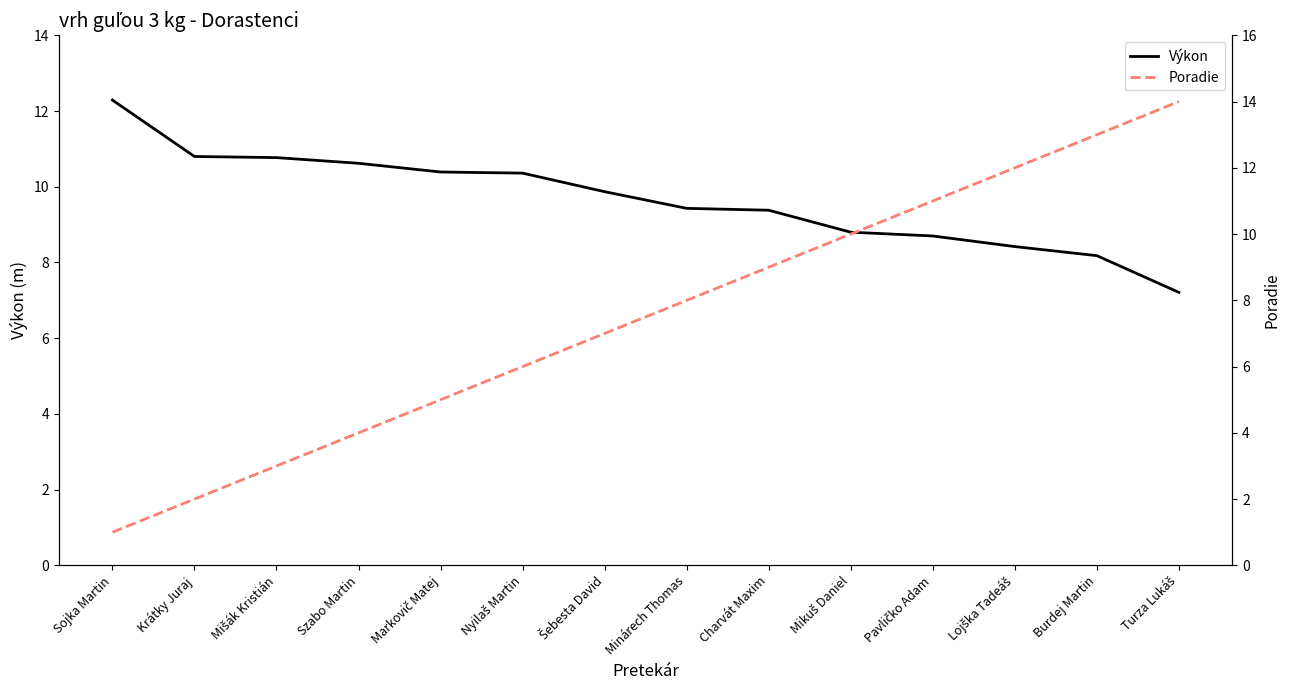

True or false: Výkon and Poradie cross at least once.

True